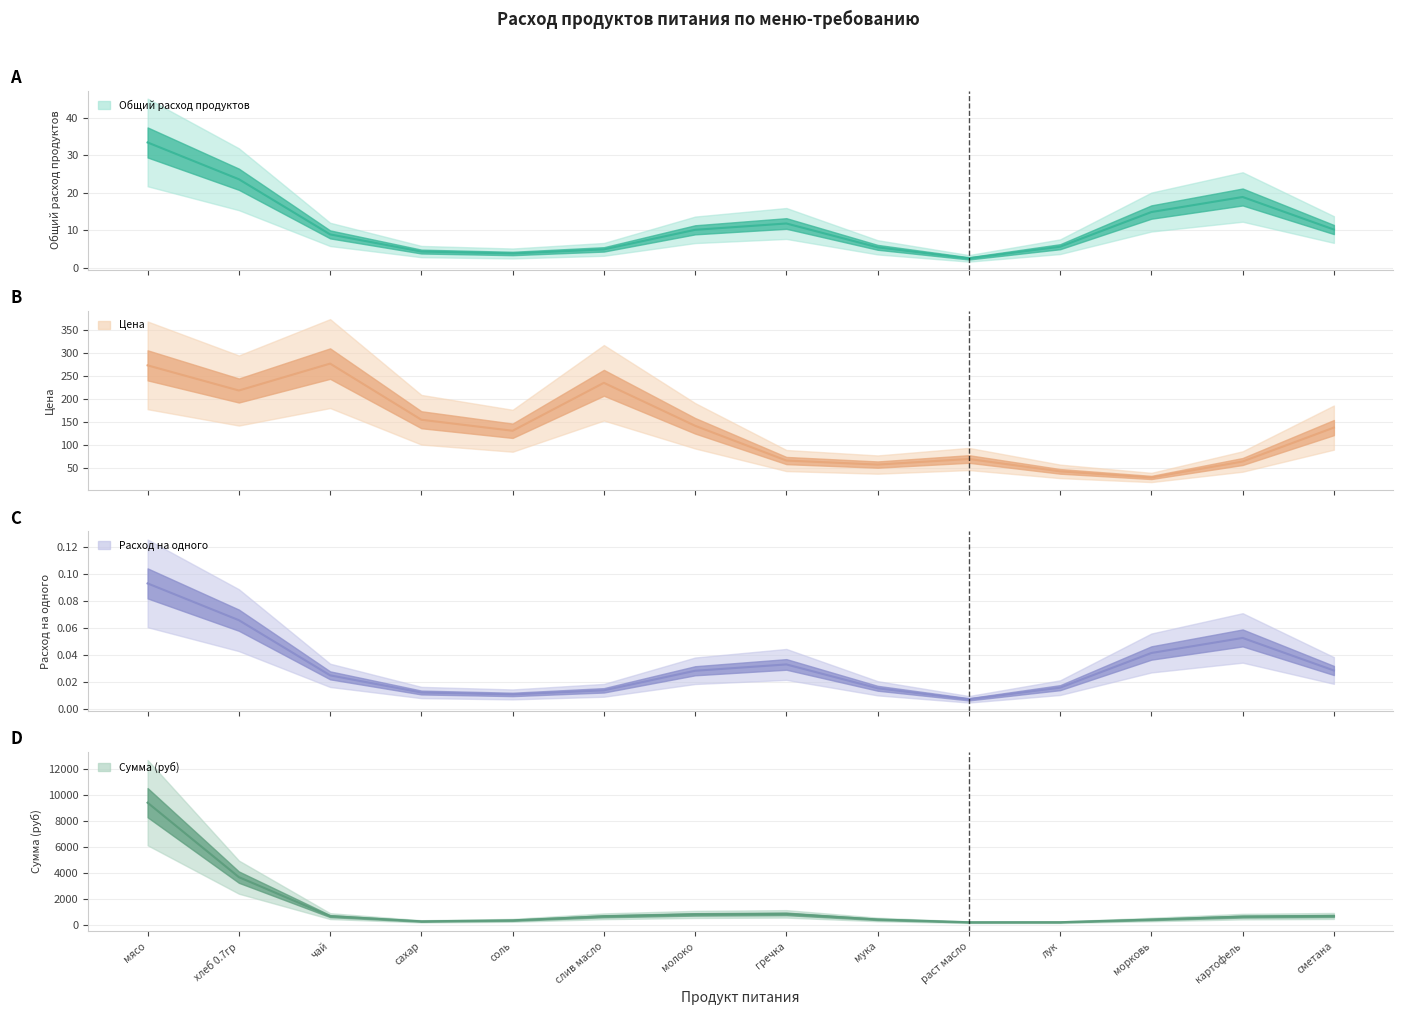

True or false: Расход на одного and Общий расход продуктов intersect in this chart.

False